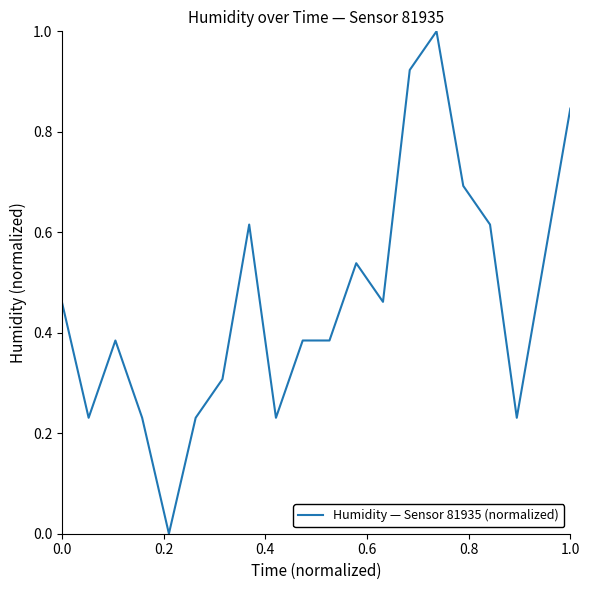

What is the difference between the maximum and minimum values?

1.0